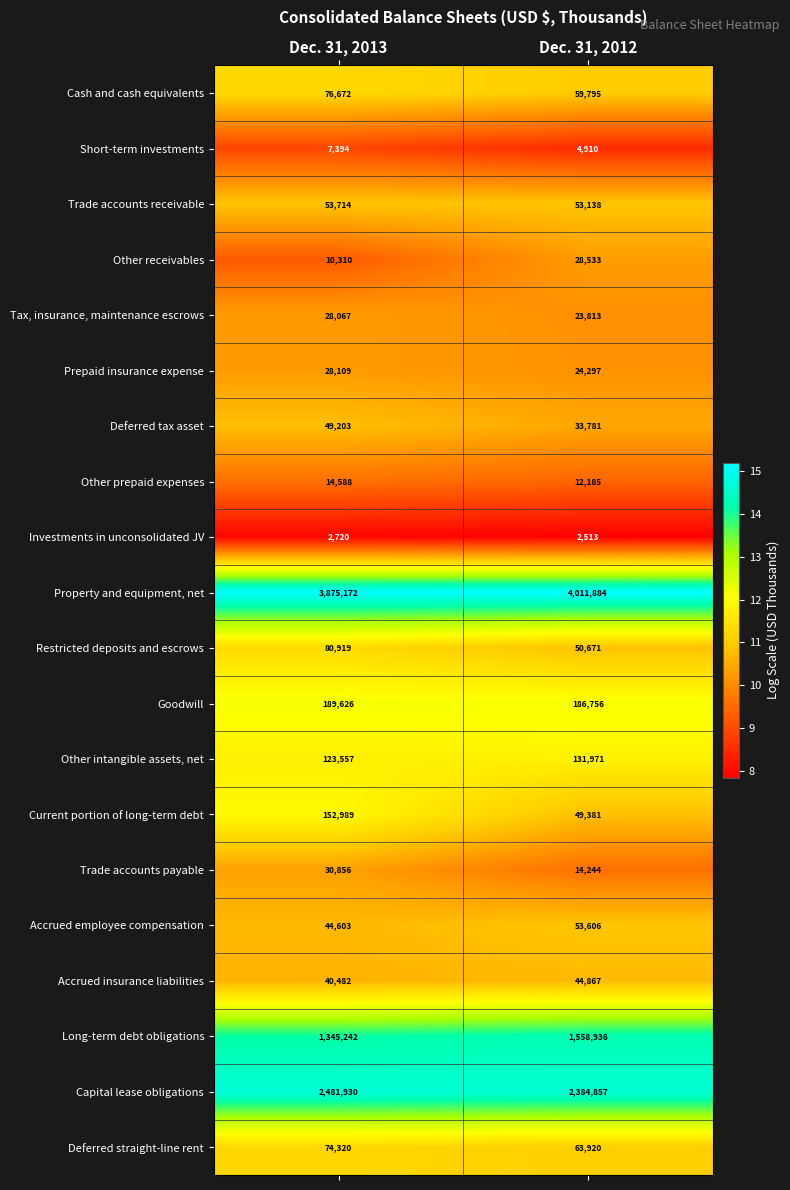

Where is Investments in unconsolidated JV nearest to the value 2616?

Dec. 31, 2012